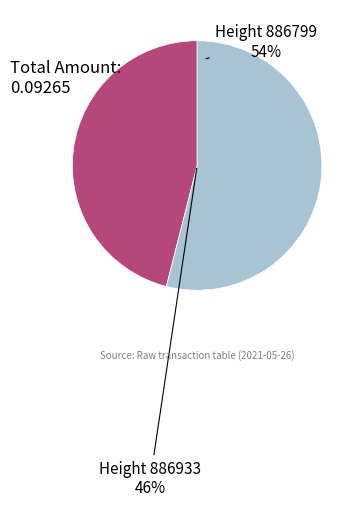

To the nearest percent, what percentage of the pie is 886933?

46%